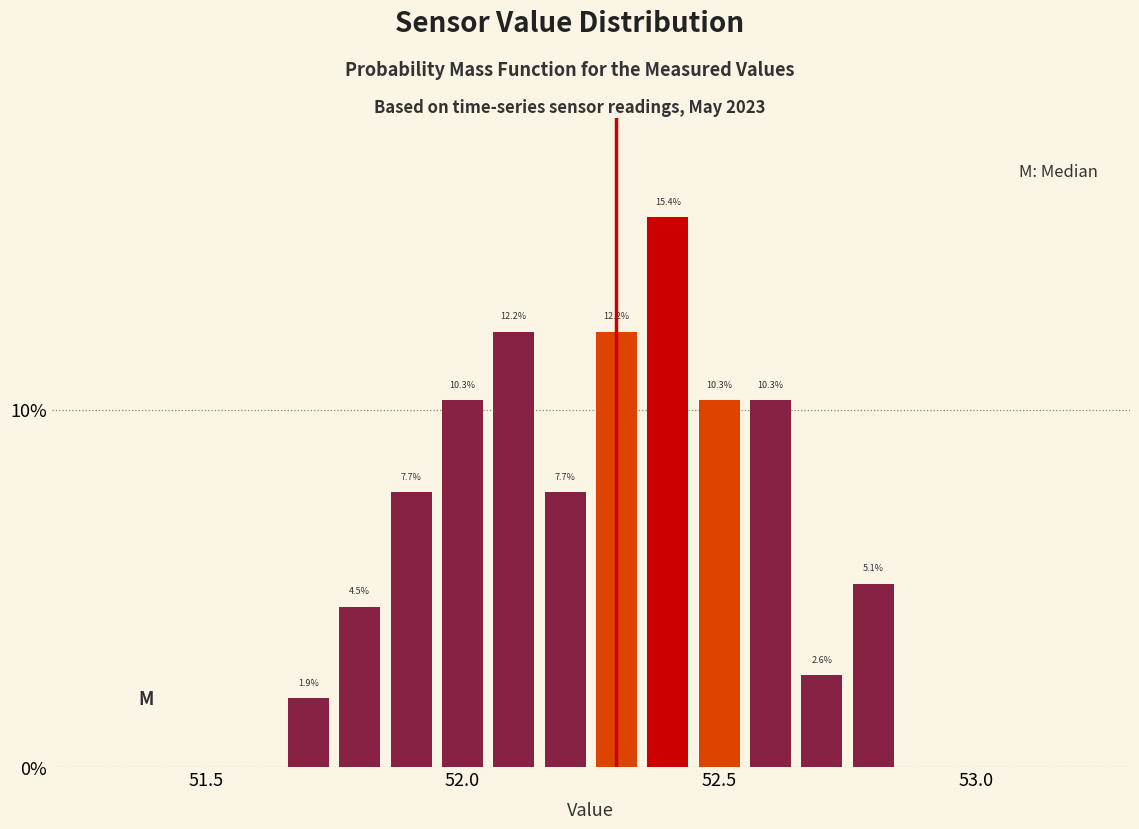

Read against the x-axis, roughly where is the centre of the tallest bar?

52.40